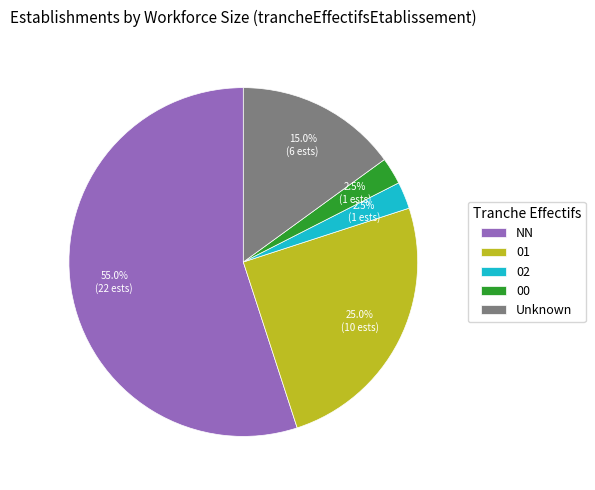

Which slice is the largest?

NN